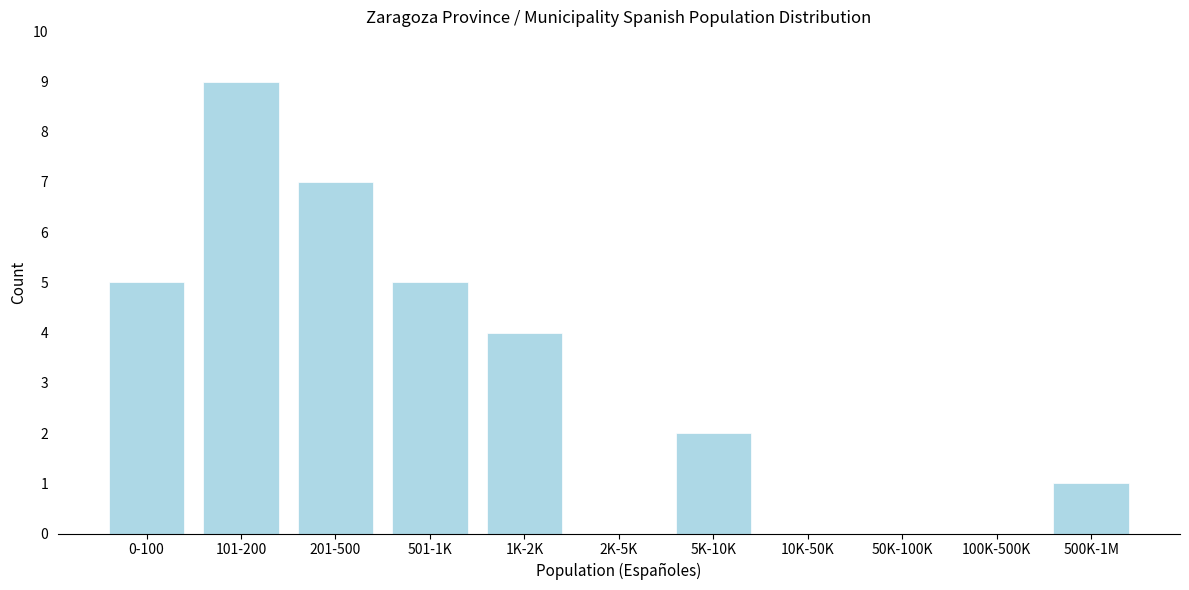

Reading left to right, what are all the values shown in this chart?

0-100=5	101-200=9	201-500=7	501-1K=5	1K-2K=4	2K-5K=0	5K-10K=2	10K-50K=0	50K-100K=0	100K-500K=0	500K-1M=1